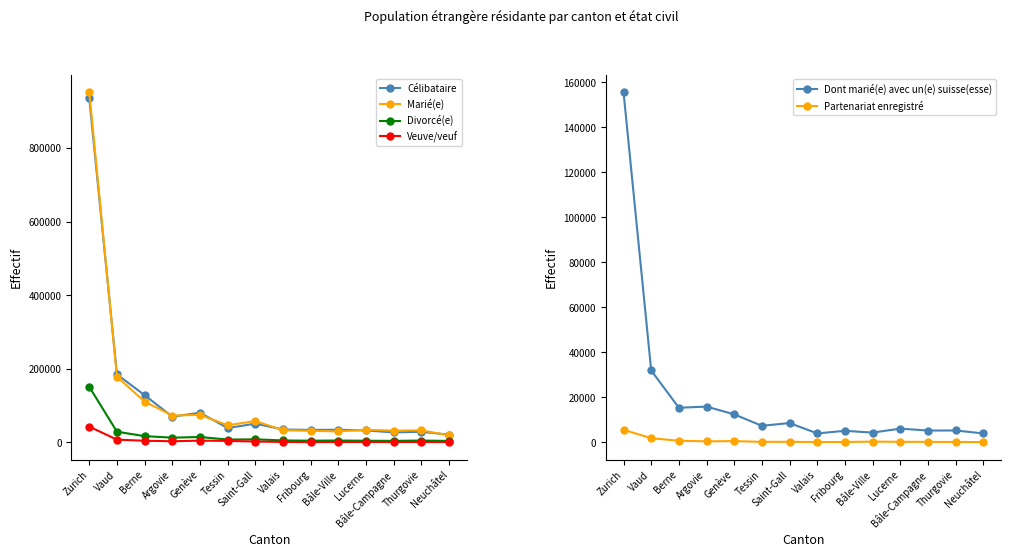

Reading left to right, what are all the values shown in this chart?

Célibataire: Zurich=934635	Vaud=184801	Berne=128404	Argovie=69978	Genève=80596	Tessin=39081	Saint-Gall=50924	Valais=35284	Fribourg=33882	Bâle-Ville=34461	Lucerne=32531	Bâle-Campagne=27241	Thurgovie=28934	Neuchâtel=21046
Marié(e): Zurich=951624	Vaud=178503	Berne=110937	Argovie=73140	Genève=74895	Tessin=46684	Saint-Gall=58022	Valais=33318	Fribourg=31546	Bâle-Ville=29951	Lucerne=34424	Bâle-Campagne=31869	Thurgovie=32880	Neuchâtel=19123
Divorcé(e): Zurich=151098	Vaud=29093	Berne=17132	Argovie=12950	Genève=14765	Tessin=7750	Saint-Gall=8436	Valais=5424	Fribourg=4740	Bâle-Ville=5211	Lucerne=4602	Bâle-Campagne=4266	Thurgovie=5106	Neuchâtel=4062
Veuve/veuf: Zurich=42926	Vaud=7599	Berne=4608	Argovie=3159	Genève=4934	Tessin=4122	Saint-Gall=2416	Valais=1371	Fribourg=916	Bâle-Ville=1241	Lucerne=1250	Bâle-Campagne=1141	Thurgovie=1280	Neuchâtel=1003
Dont marié(e) avec un(e) suisse(esse): Zurich=155602	Vaud=31897	Berne=15331	Argovie=15841	Genève=12398	Tessin=7299	Saint-Gall=8536	Valais=3927	Fribourg=5081	Bâle-Ville=4283	Lucerne=6059	Bâle-Campagne=5199	Thurgovie=5231	Neuchâtel=3918
Partenariat enregistré: Zurich=5540	Vaud=1787	Berne=673	Argovie=393	Genève=511	Tessin=161	Saint-Gall=203	Valais=95	Fribourg=113	Bâle-Ville=286	Lucerne=190	Bâle-Campagne=173	Thurgovie=108	Neuchâtel=69